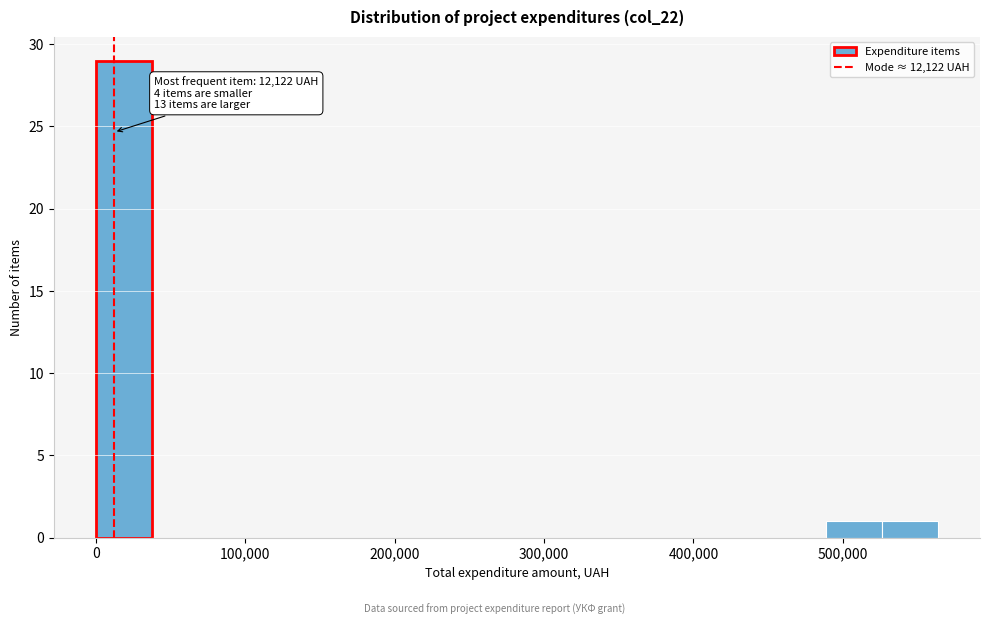

Read against the x-axis, roughly where is the centre of the tallest bar?

20000